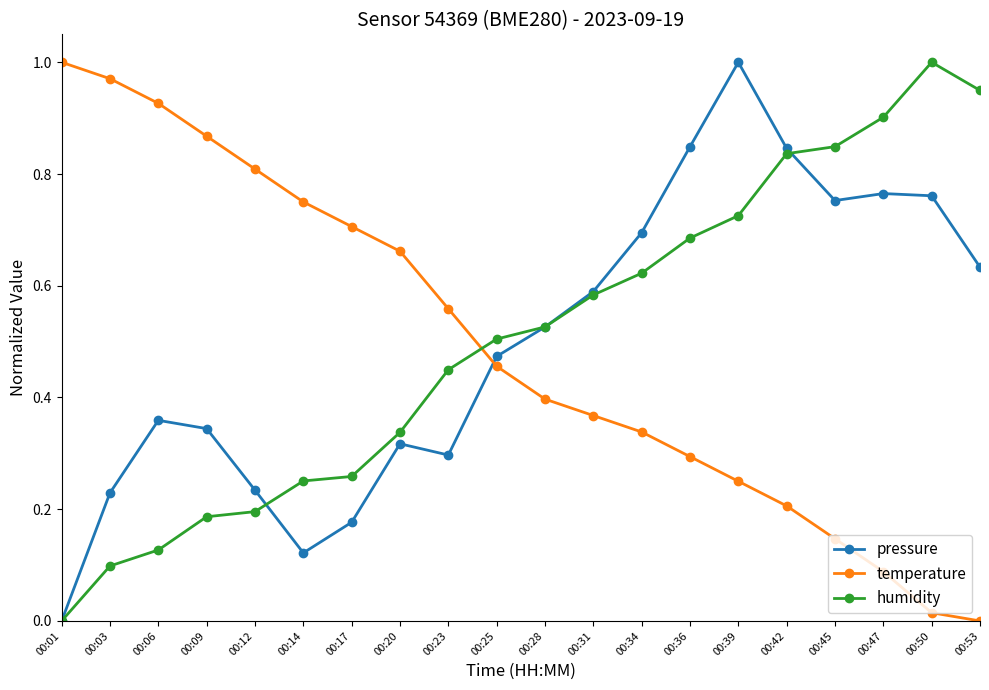

At how many categories does at least one series exceed 0?

20